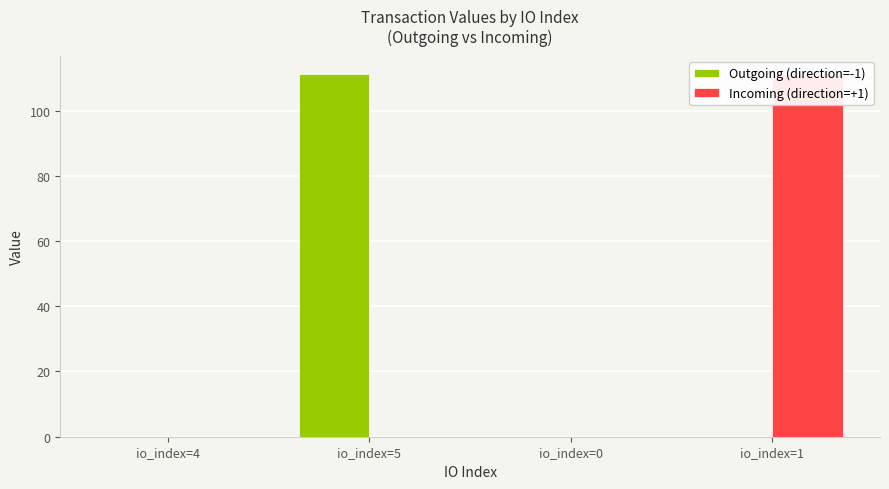

What is the label of the 3rd bar from the right?

io_index=5